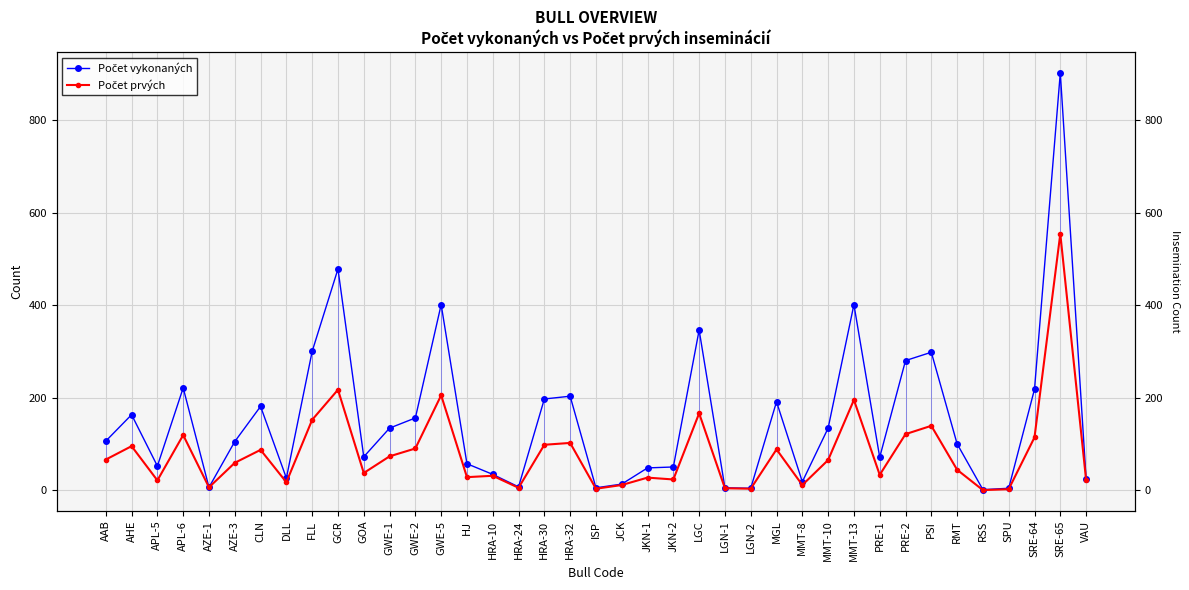

True or false: Počet prvých and Počet vykonaných cross at least once.

False